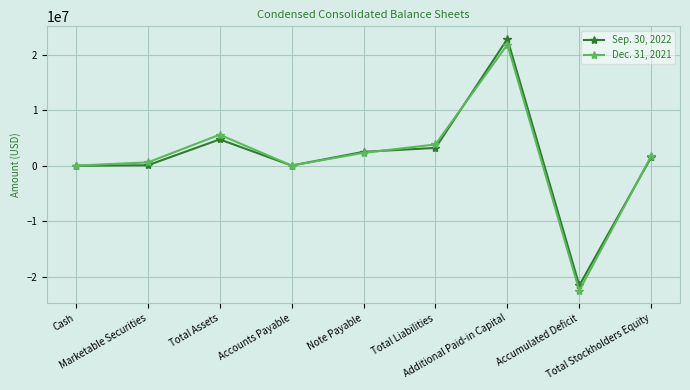

List the series in order of their overall mean, lowest first.

Sep. 30, 2022, Dec. 31, 2021